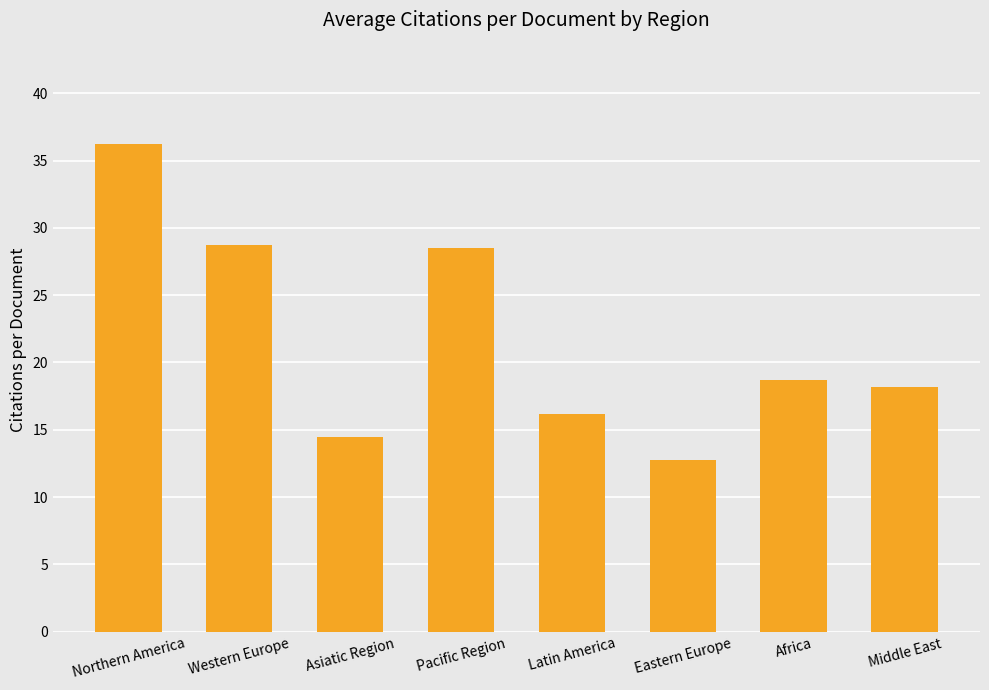

Where does the data first go above 18?

Northern America